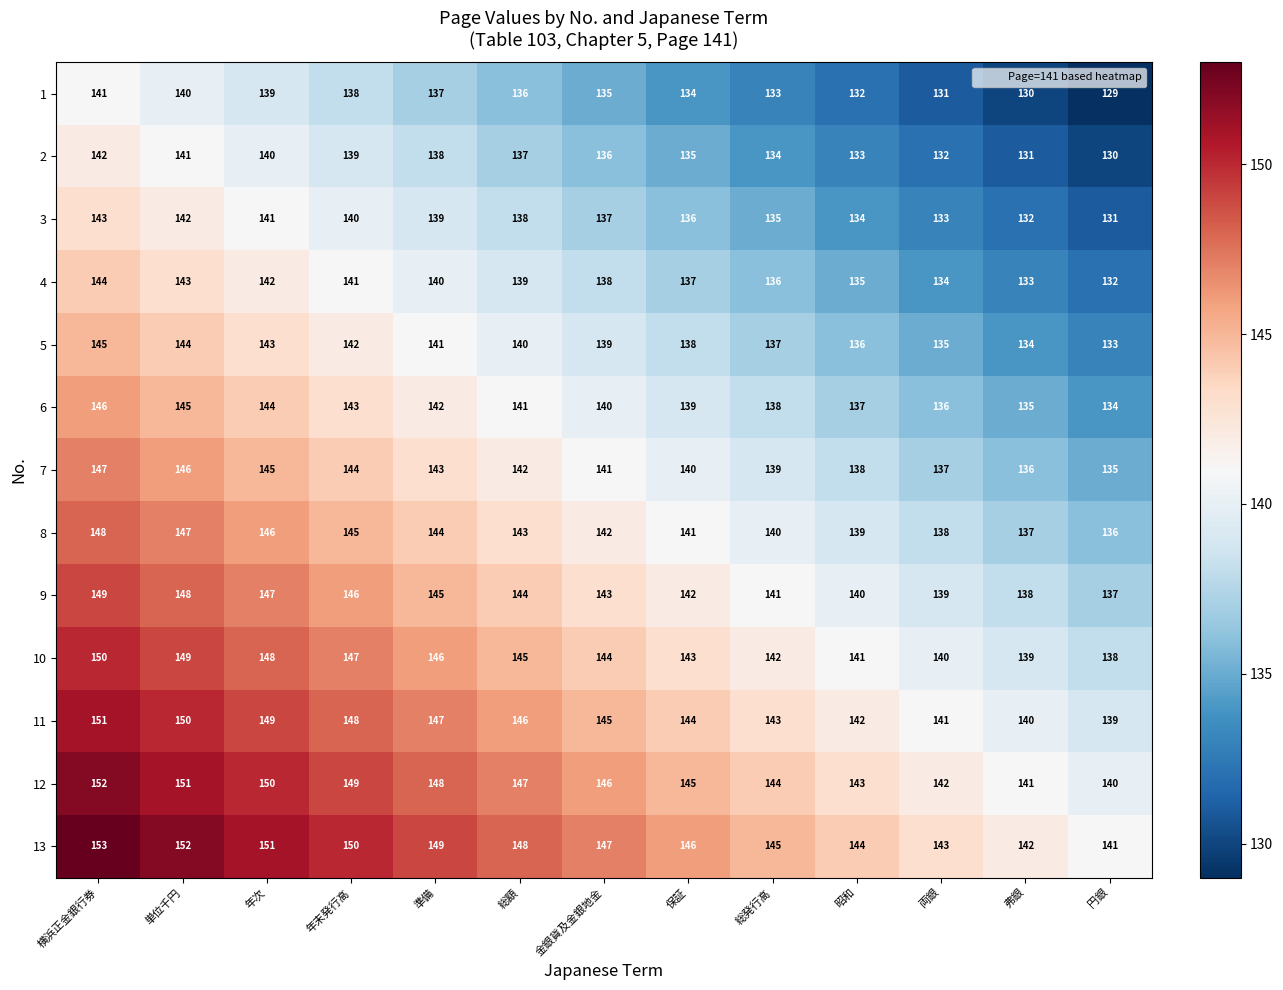

Count the number of data series in this chart.

13